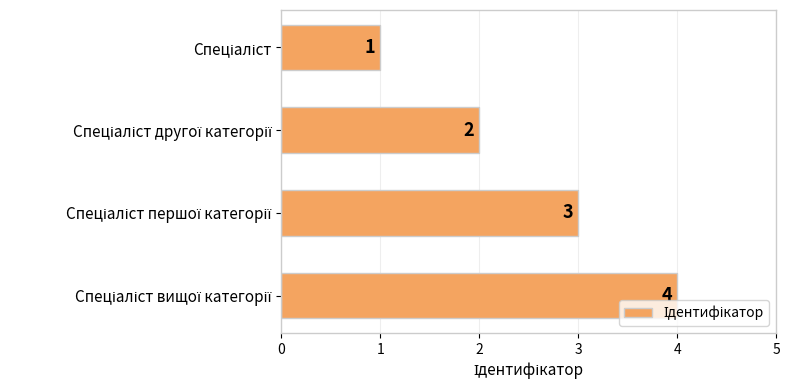

What is the difference between the maximum and minimum values?

3